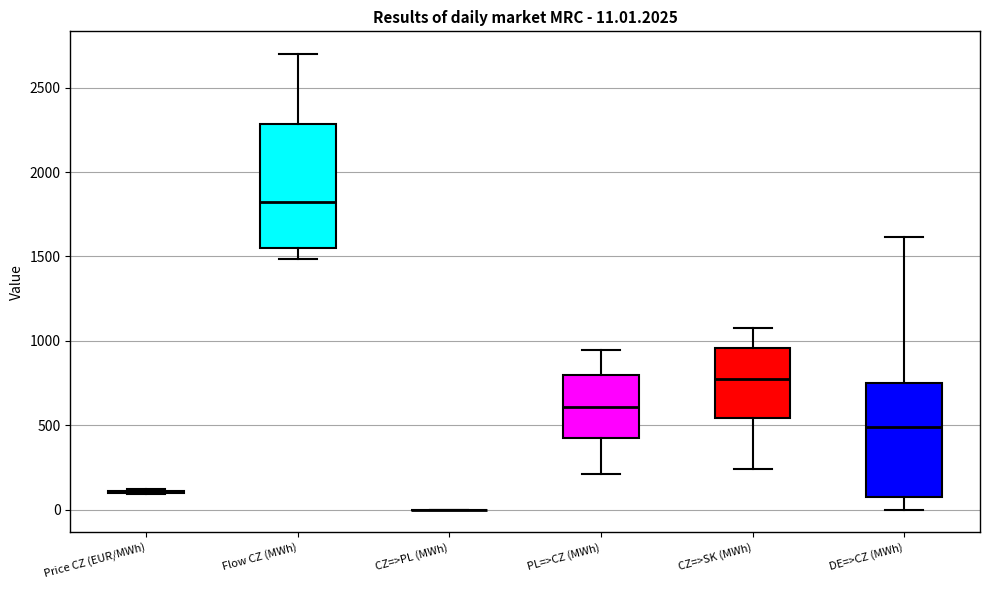

Comparing the boxes themselves (not the whiskers), which one is the tallest?

Flow CZ (MWh)